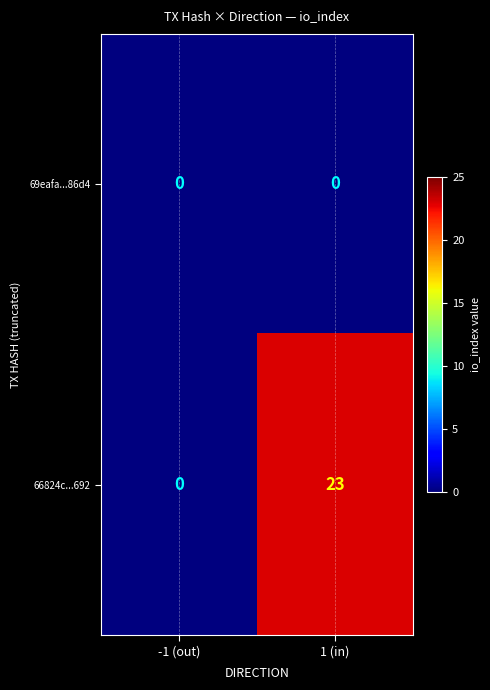

What is the average value of the 66824c...692 series?

12